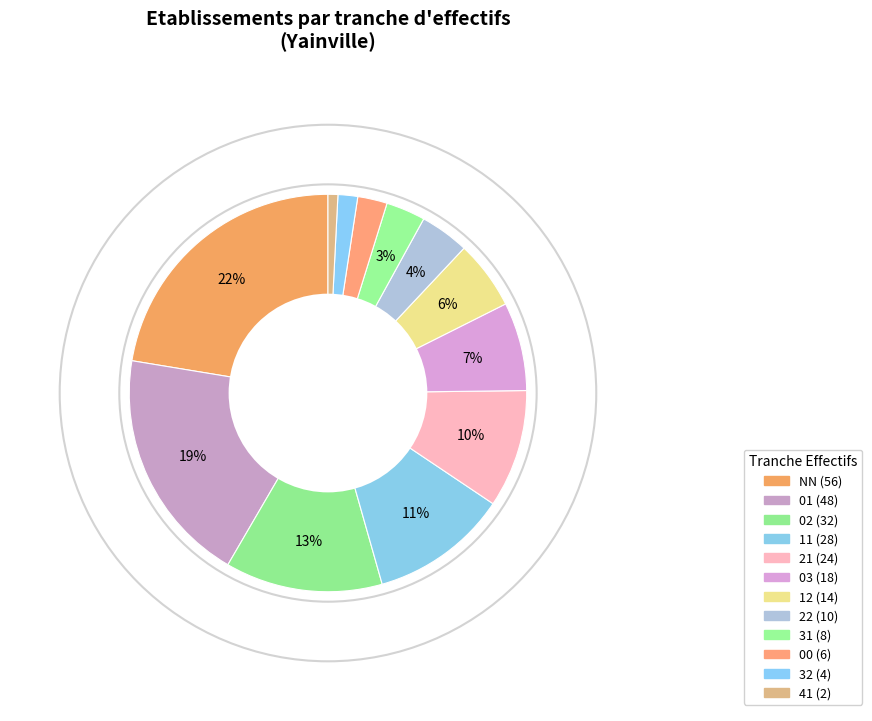

How many segments does this pie chart have?

12